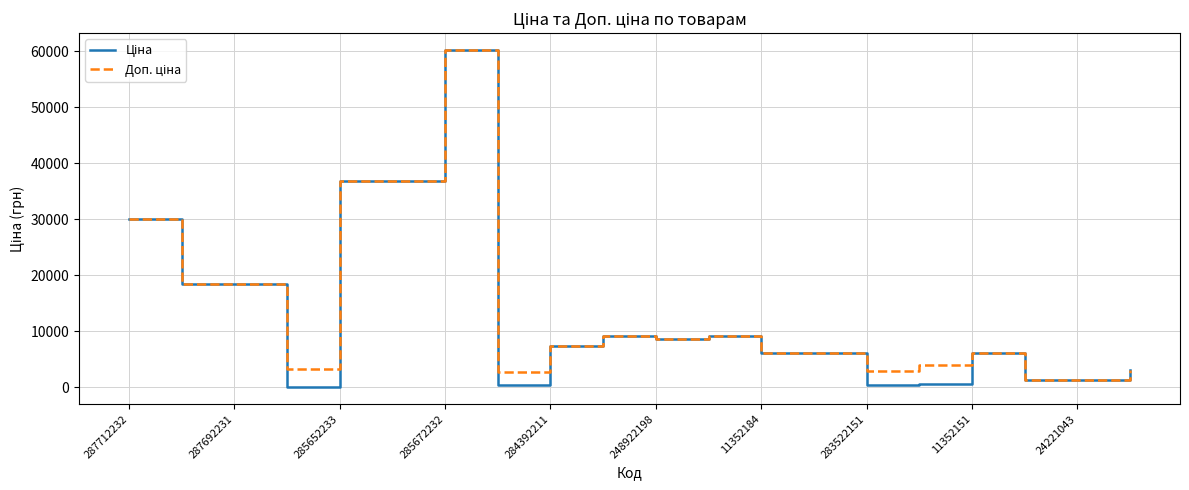

What is the greatest value displayed?

60205.6